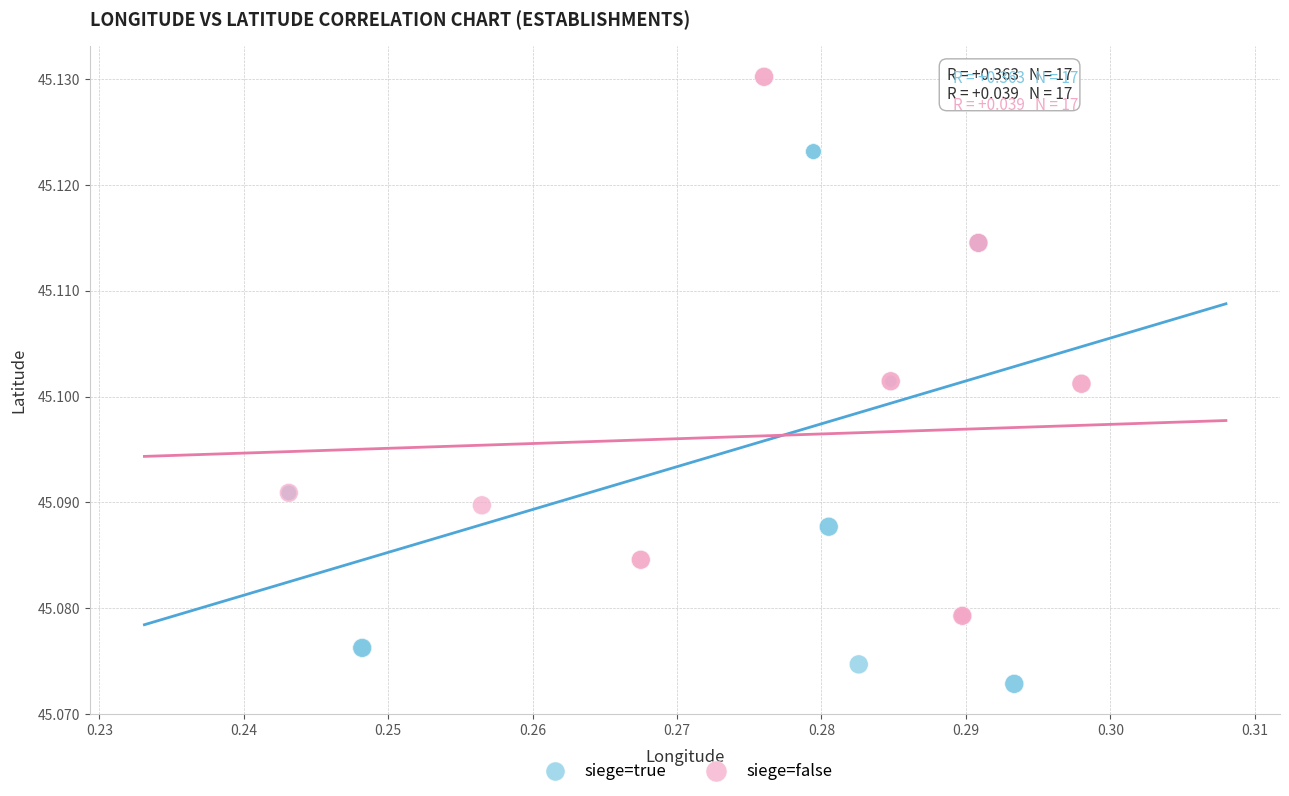

Which series has the widest spread of Y values?

siege=false